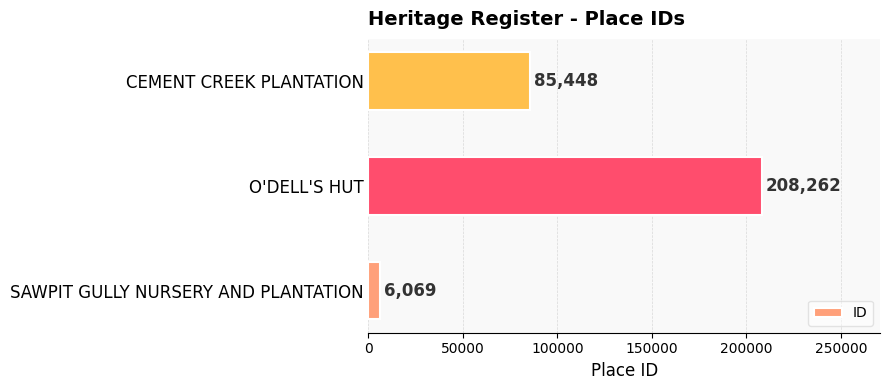

What is the average value?

99926